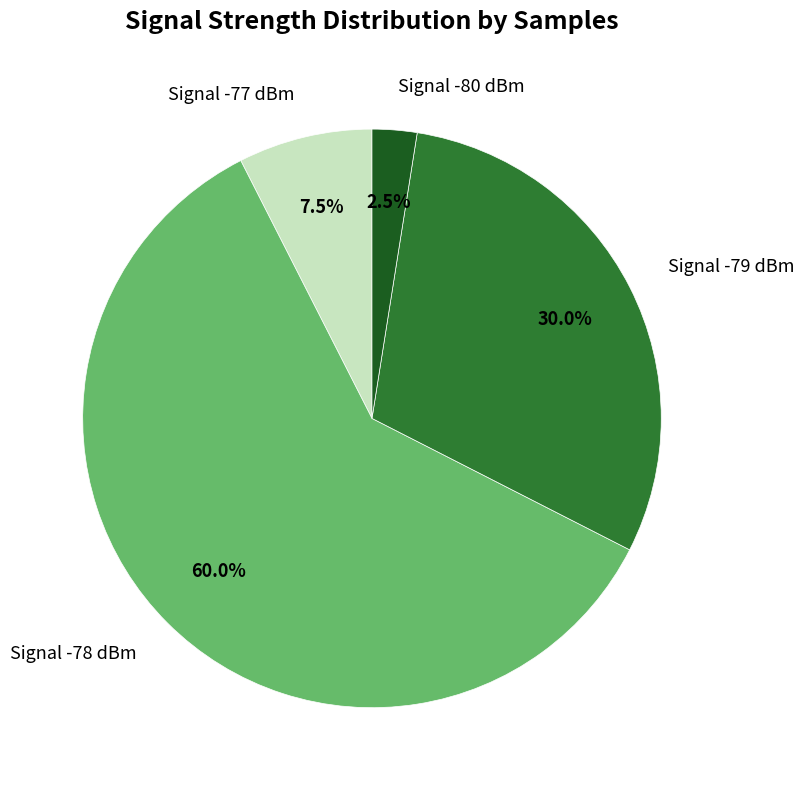

Count the number of slices in the pie.

4